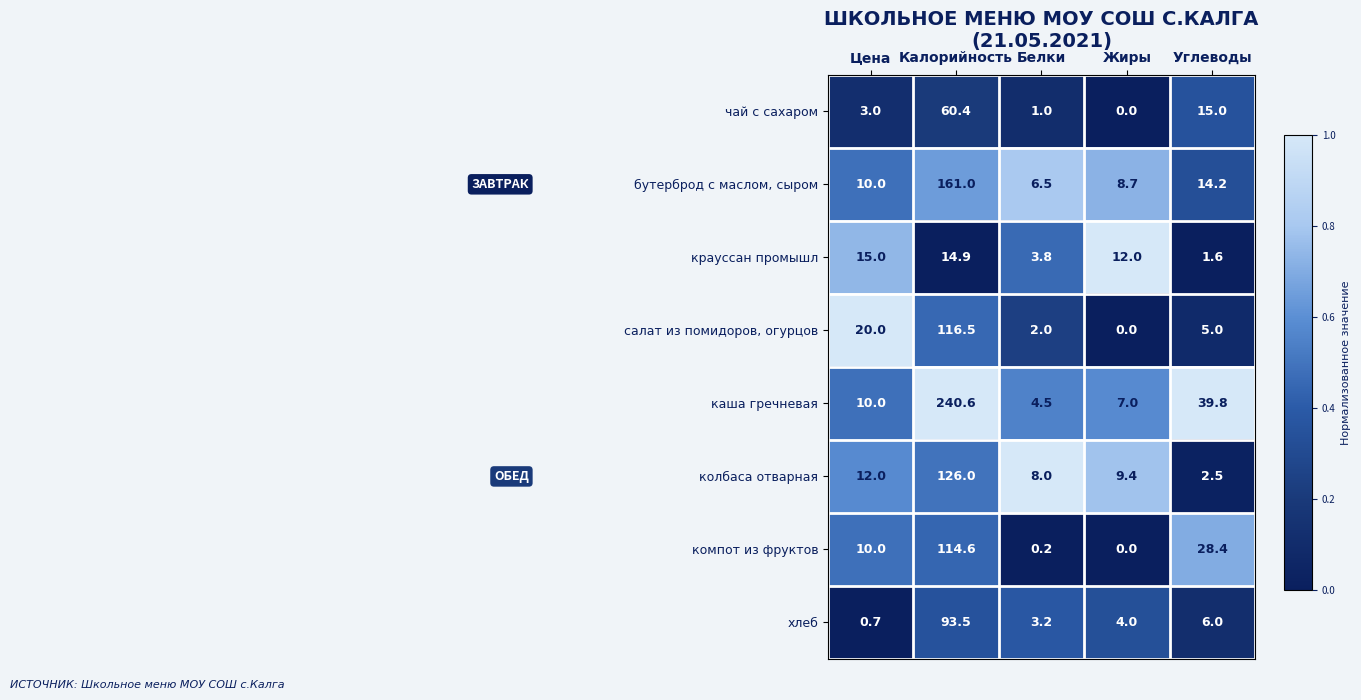

Which series has the largest range (max minus min)?

каша гречневая